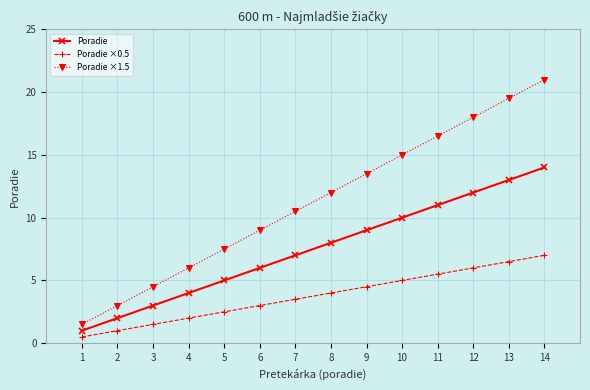

At 10, list the series in order from smallest to largest.

Poradie ×0.5, Poradie, Poradie ×1.5